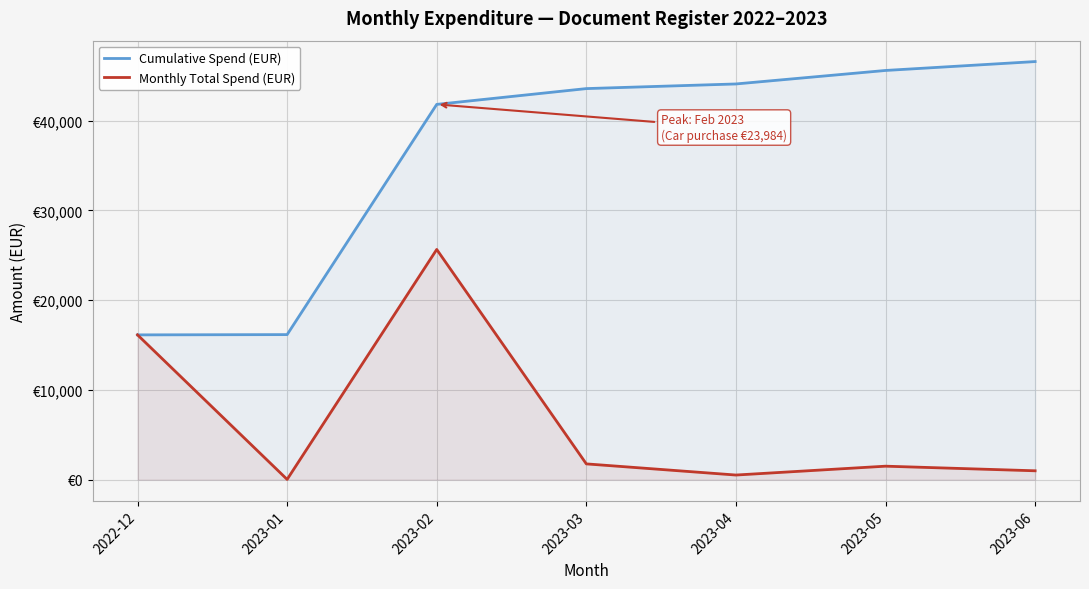

Reading left to right, extract all data points from this chart.

Cumulative Spend (EUR): 16137.4	16167.4	41824.0	43584.0	44101.3	45605.4	46595.8
Monthly Total Spend (EUR): 16137.4	30.0	25656.6	1760.0	517.3	1504.1	990.4